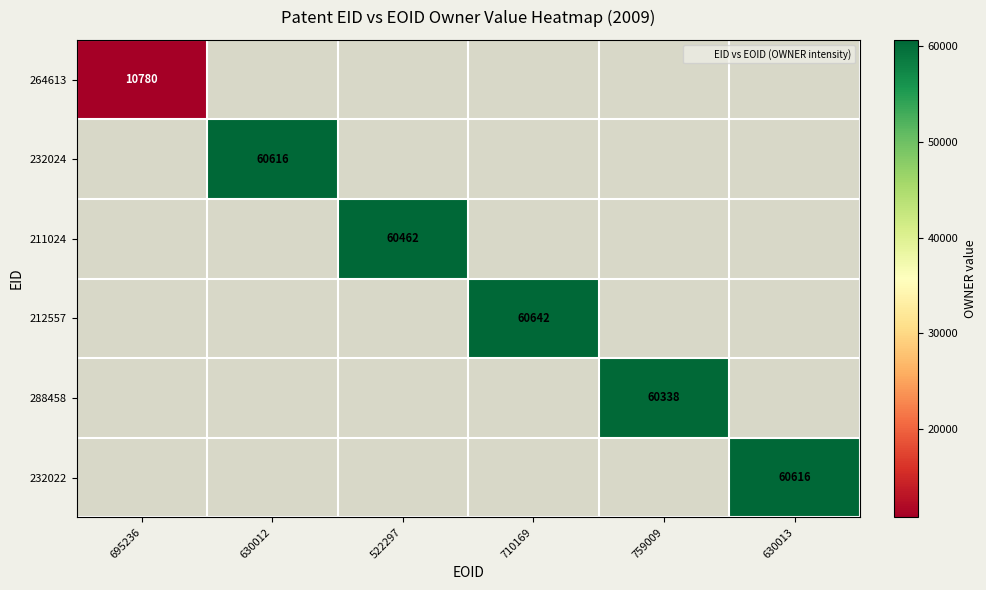

The 211024 series shows 104194 at 522297. True or false?

False